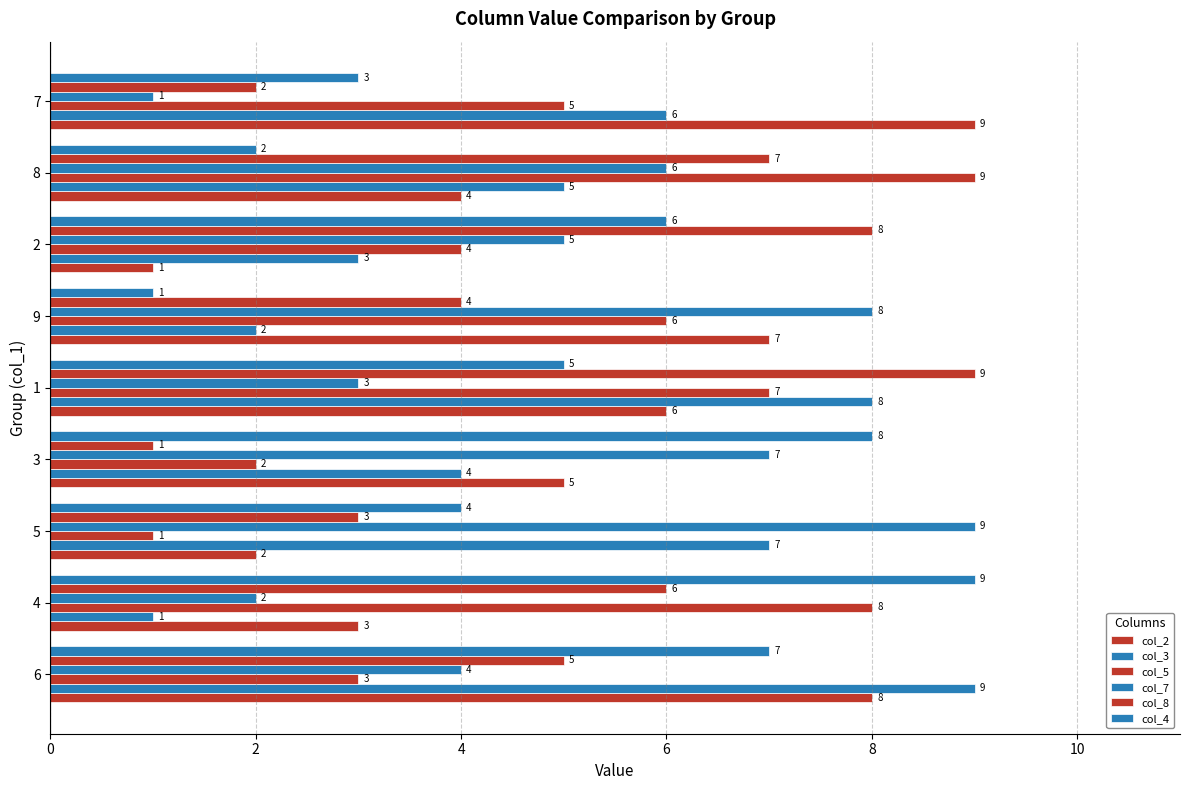

How many values in the col_8 series are below 5?

4